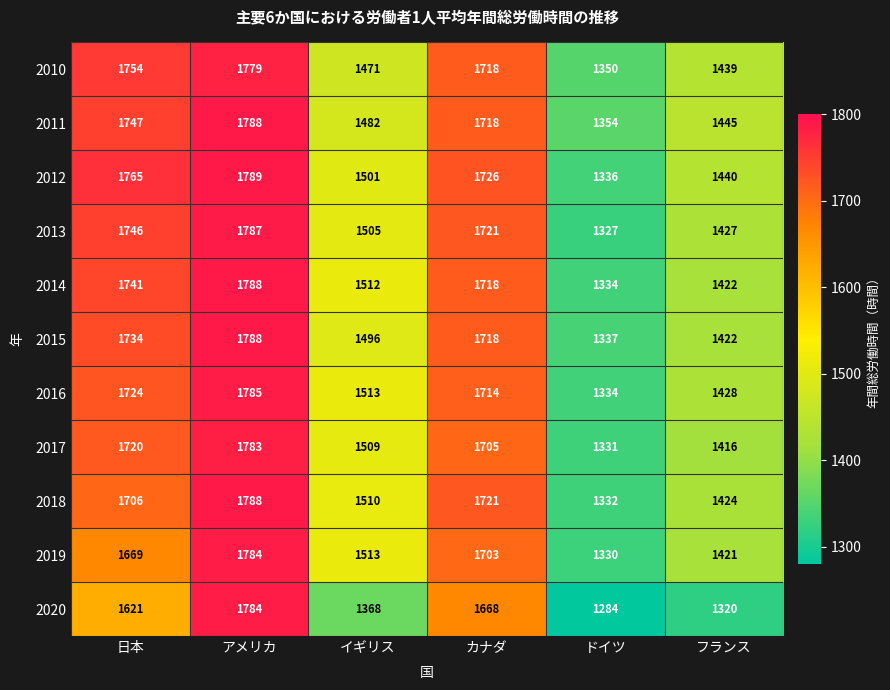

Rank the categories by 2016 value from lowest to highest.

ドイツ, フランス, イギリス, カナダ, 日本, アメリカ